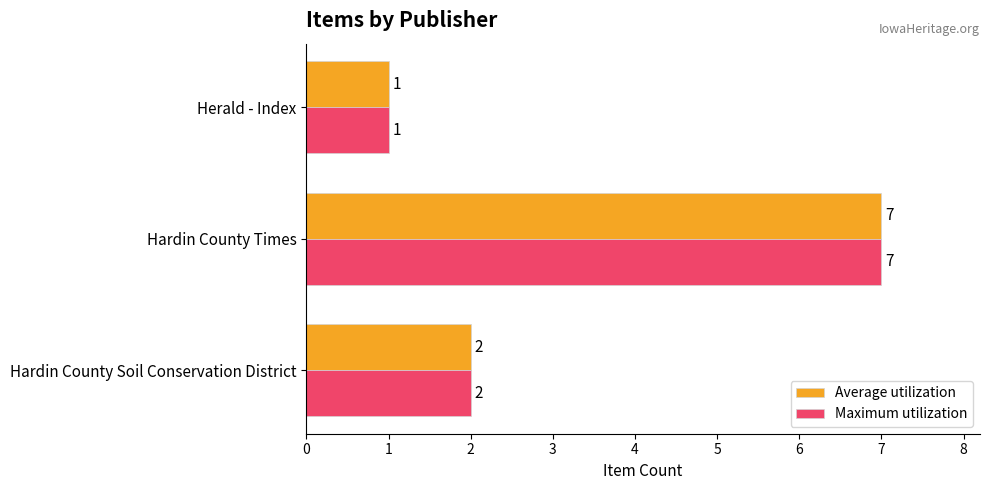

What is the difference between the Maximum utilization values at Hardin County Times and Hardin County Soil Conservation District?

5